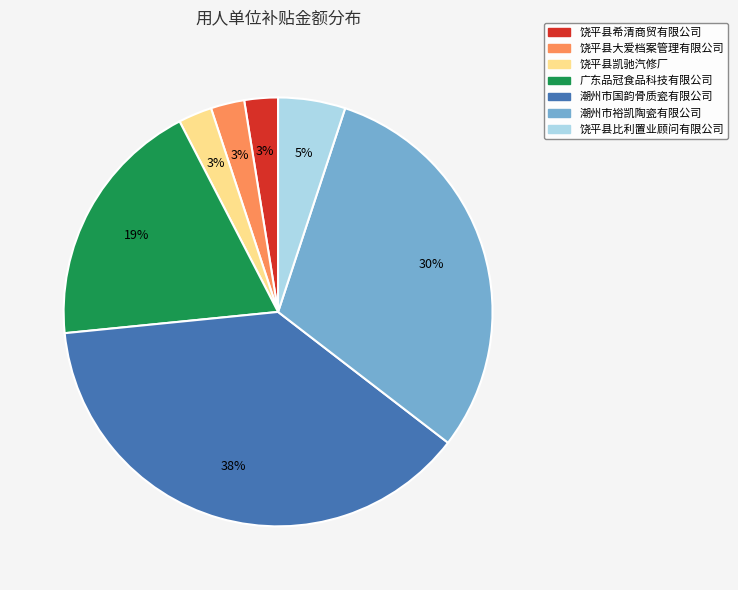

True or false: 广东品冠食品科技有限公司 accounts for 13% of the total.

False